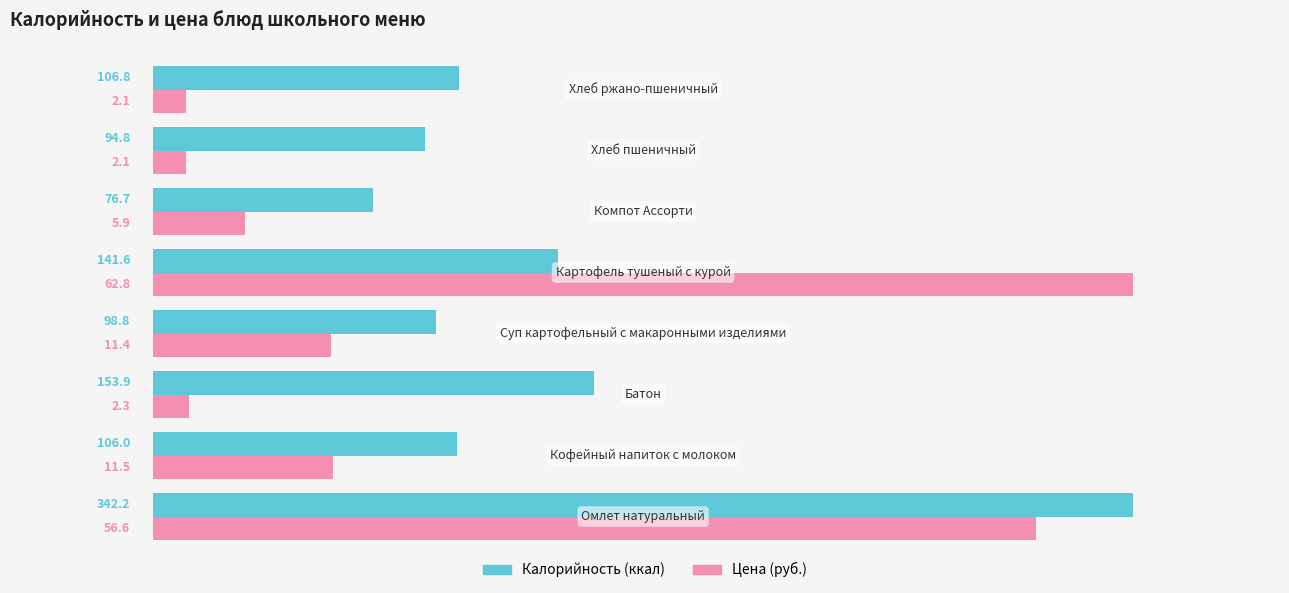

What is the maximum value shown in the chart?

342.2